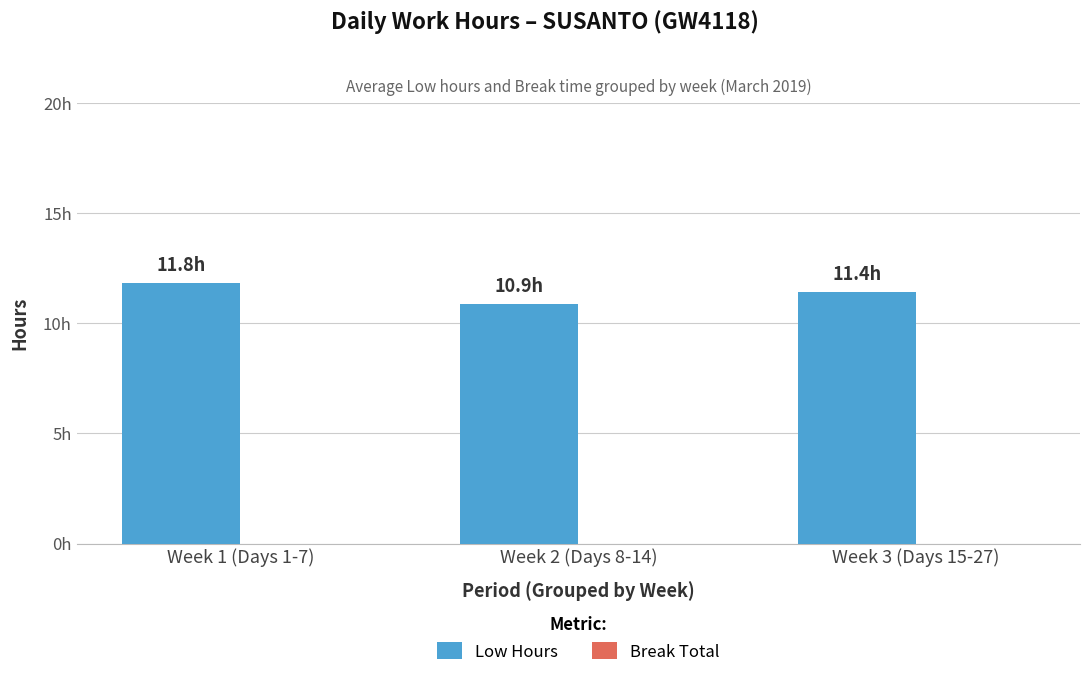

Reading left to right, list all the values displayed in this chart.

Low Hours: 11.8	10.9	11.4
Break Total: 0.0	0.0	0.0